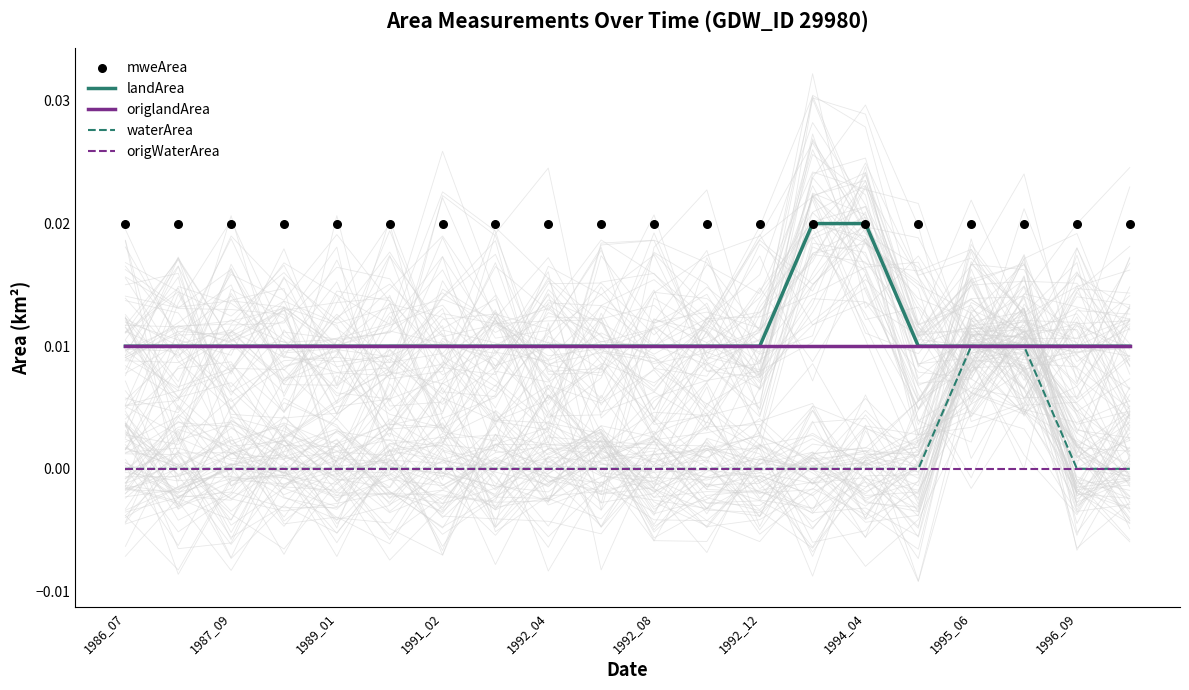

Which series reaches the maximum Y coordinate?

landArea